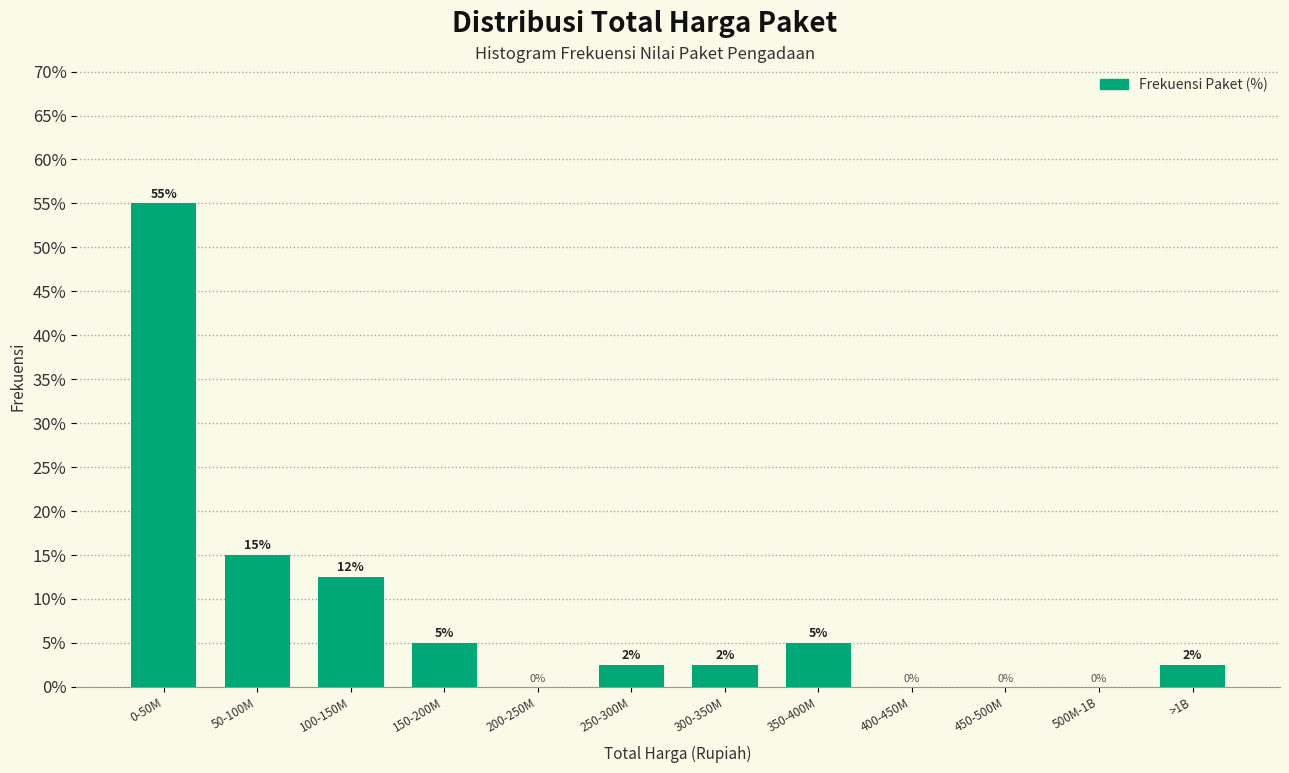

Where does the data first go above 2?

0-50M